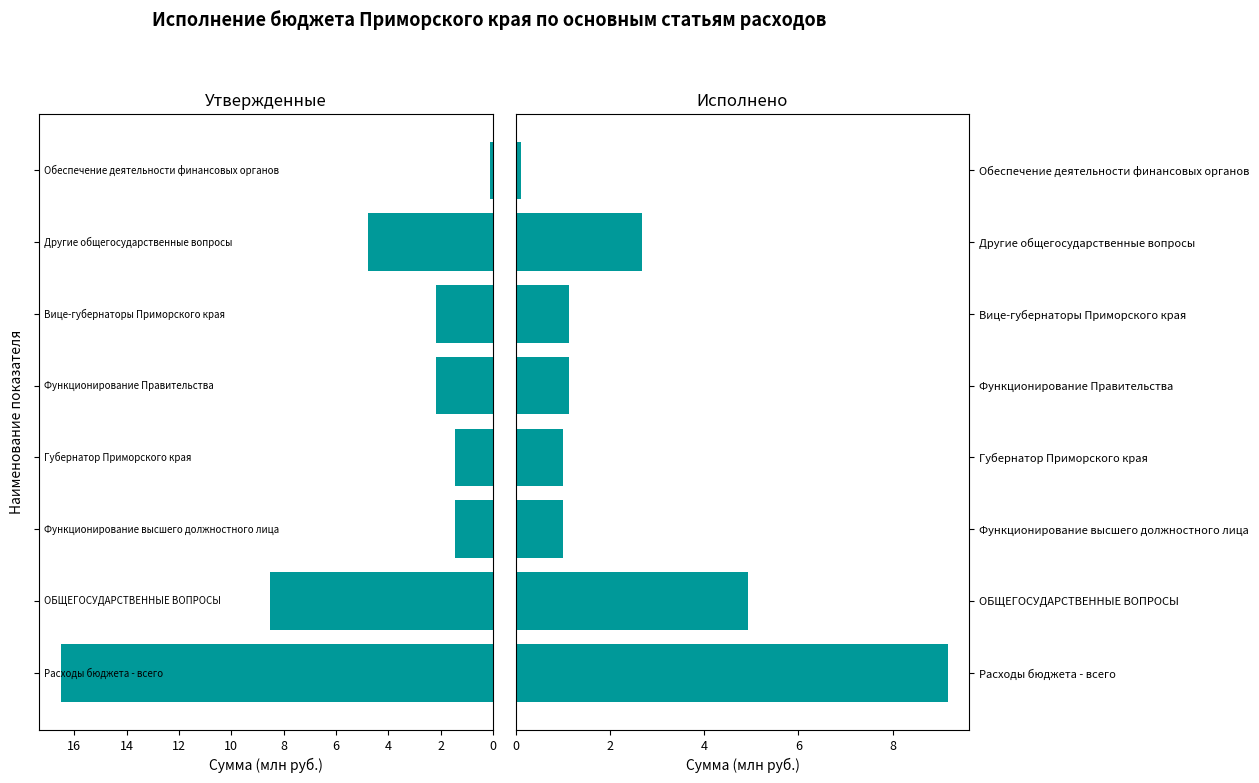

How many data points does each series have?

8